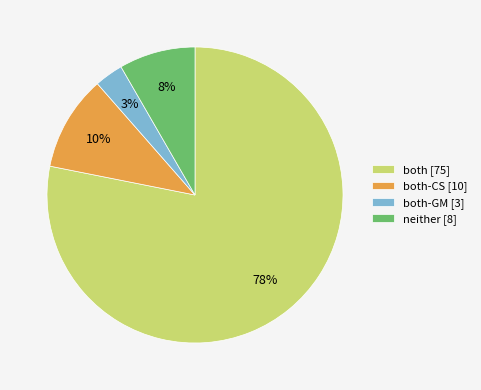

To the nearest percent, what is the average slice percentage?

25%